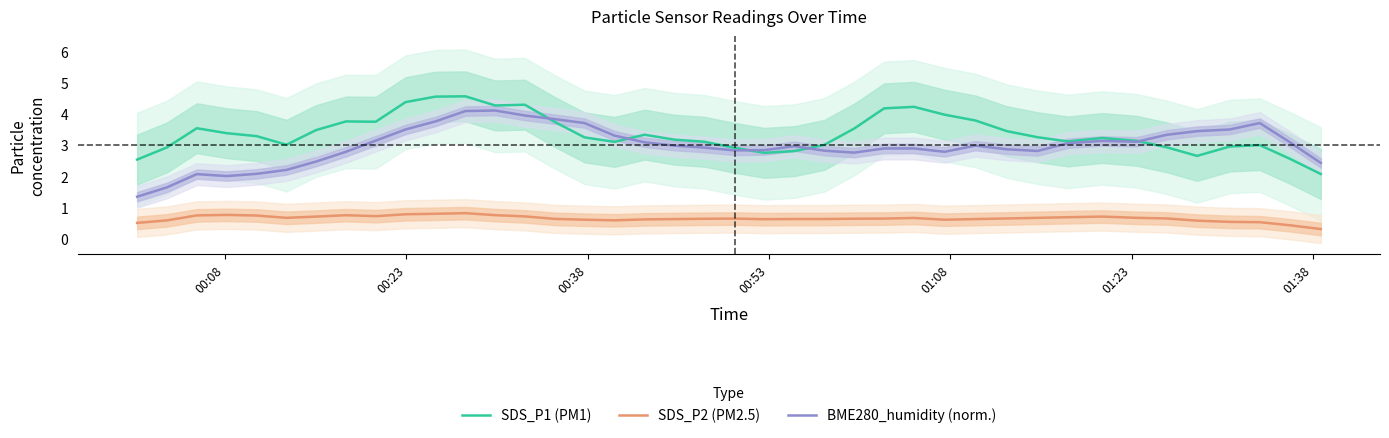

True or false: SDS_P2 (PM2.5) and SDS_P1 (PM1) intersect in this chart.

False